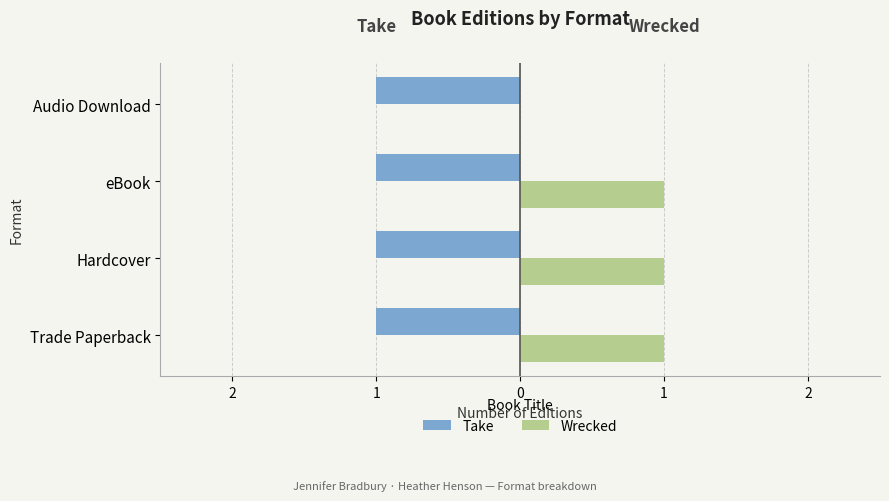

How many Wrecked values are between 1 and 2?

3